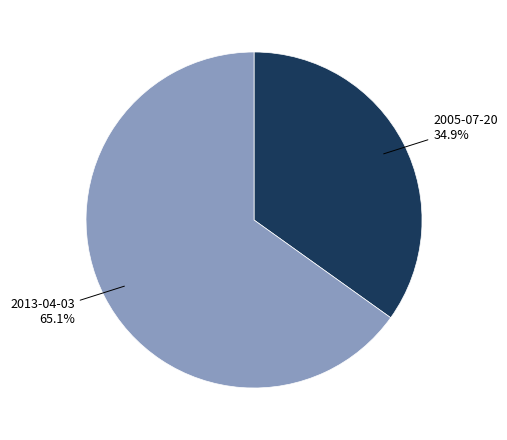

To the nearest percent, what percentage of the pie is 2013-04-03?

65%